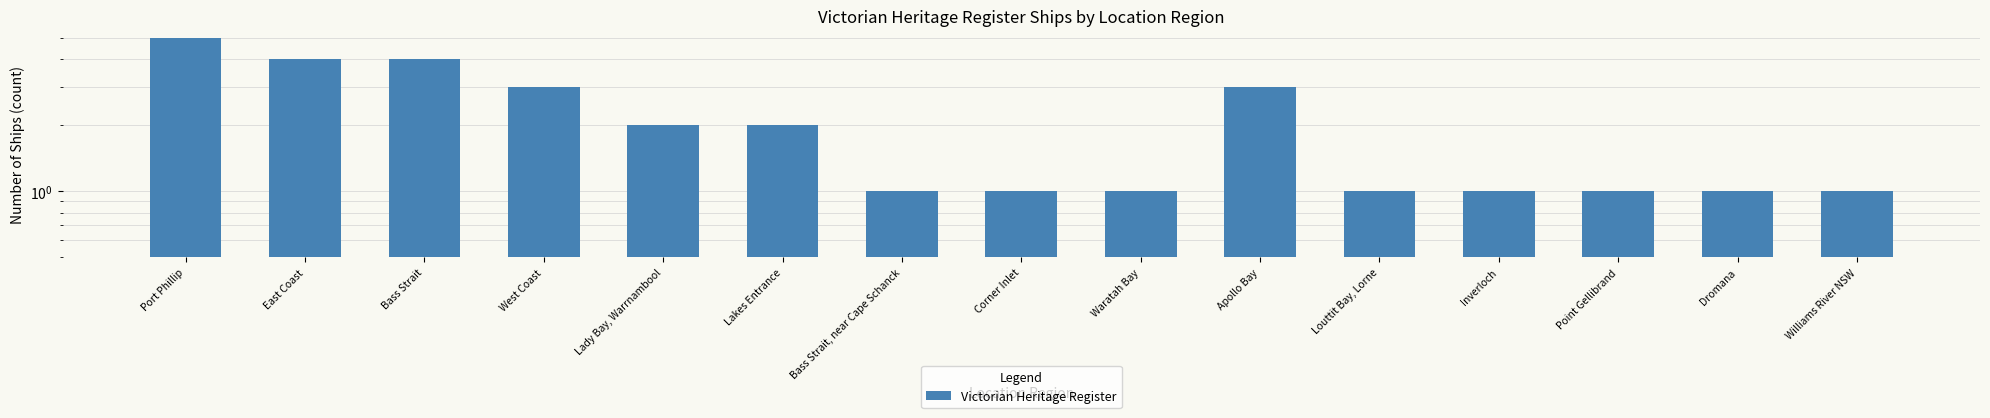

What is the difference between the values at Corner Inlet and Bass Strait?

3